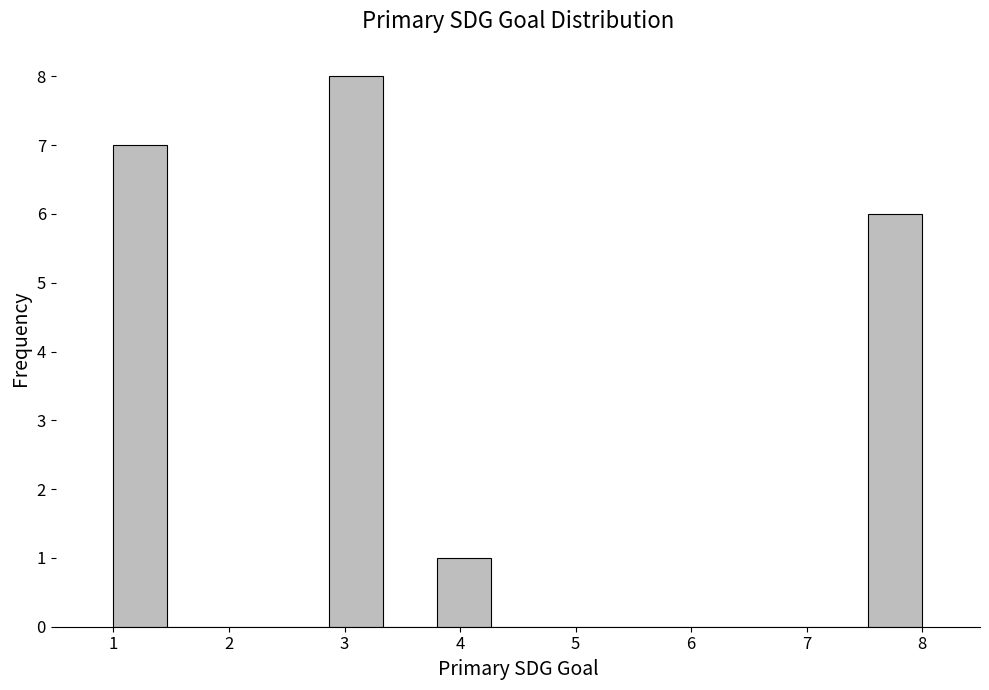

Reading left to right, transcribe this chart: for each bar, give the range it covers on the x-axis and its height. Neither the bar edges nor the heights are printed on the chart, so give them approximately, as read against the axes.

1.0 to 1.5: 7
1.5 to 1.9: 0
1.9 to 2.4: 0
2.4 to 2.9: 0
2.9 to 3.3: 8
3.3 to 3.8: 0
3.8 to 4.3: 1
4.3 to 4.7: 0
4.7 to 5.2: 0
5.2 to 5.7: 0
5.7 to 6.1: 0
6.1 to 6.6: 0
6.6 to 7.1: 0
7.1 to 7.5: 0
7.5 to 8.0: 6